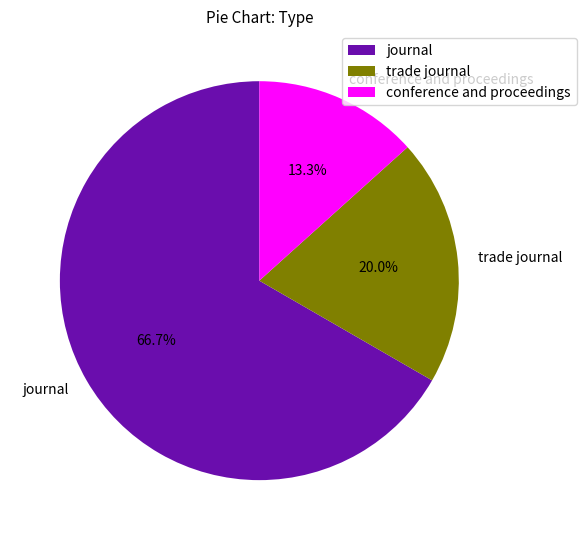

What is the majority slice?

journal